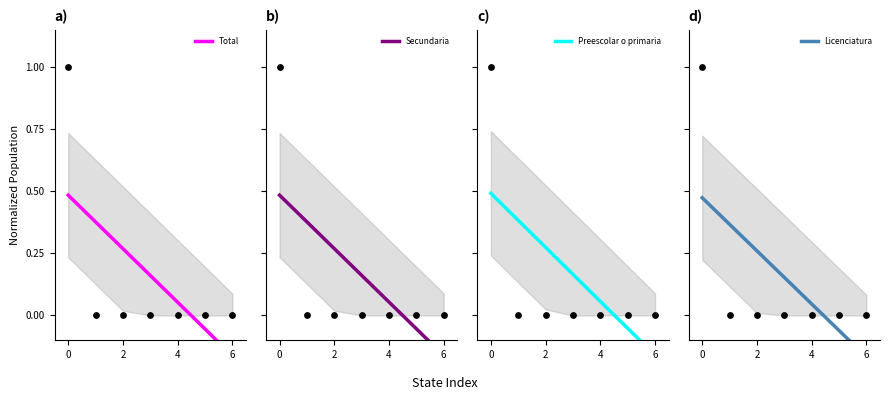

At how many categories does at least one series exceed 0?

5